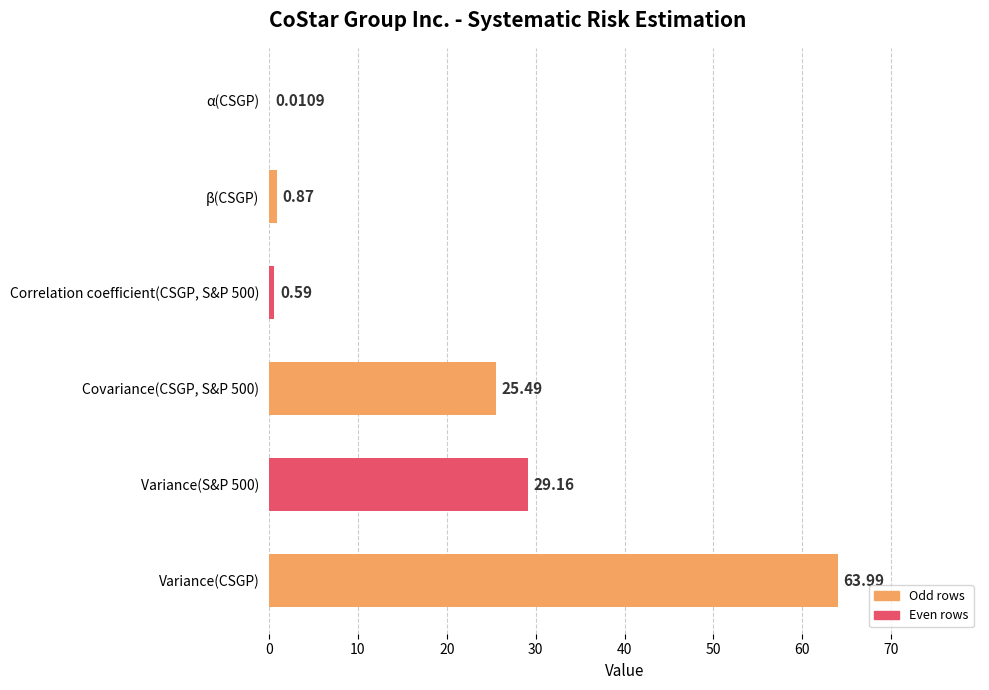

What is the sum of the values at Covariance(CSGP, S&P 500) and Correlation coefficient(CSGP, S&P 500)?

26.1